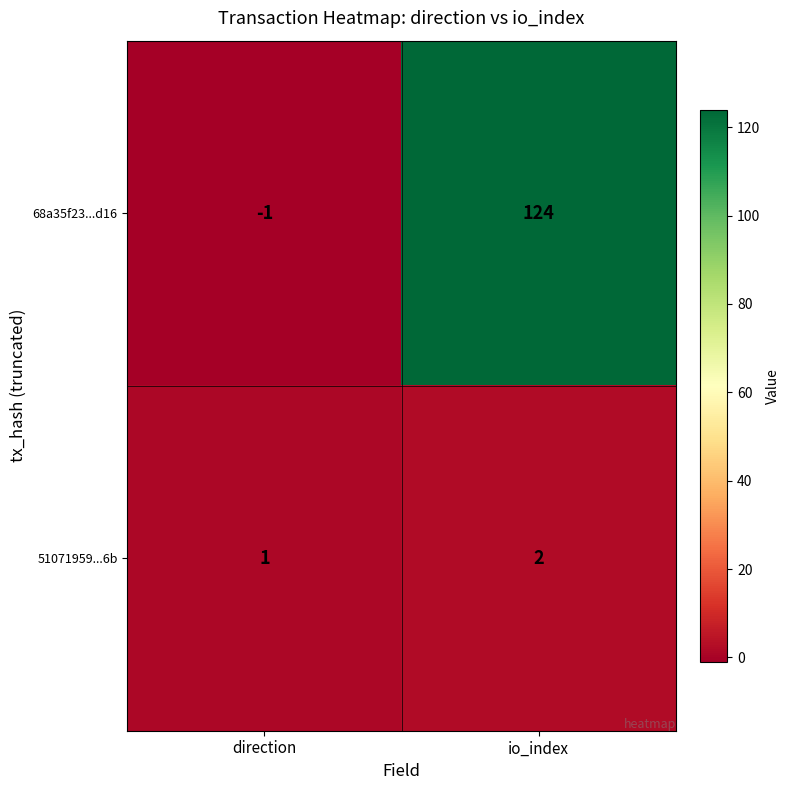

Which series changed the most between direction and io_index?

68a35f23...d16